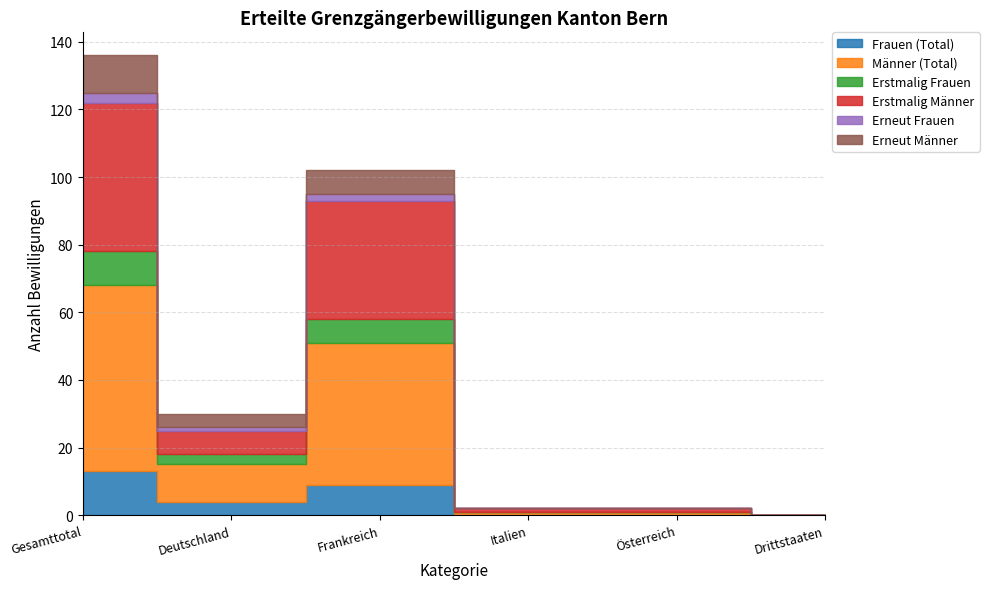

The Männer (Total) series shows 11 at Deutschland. True or false?

True